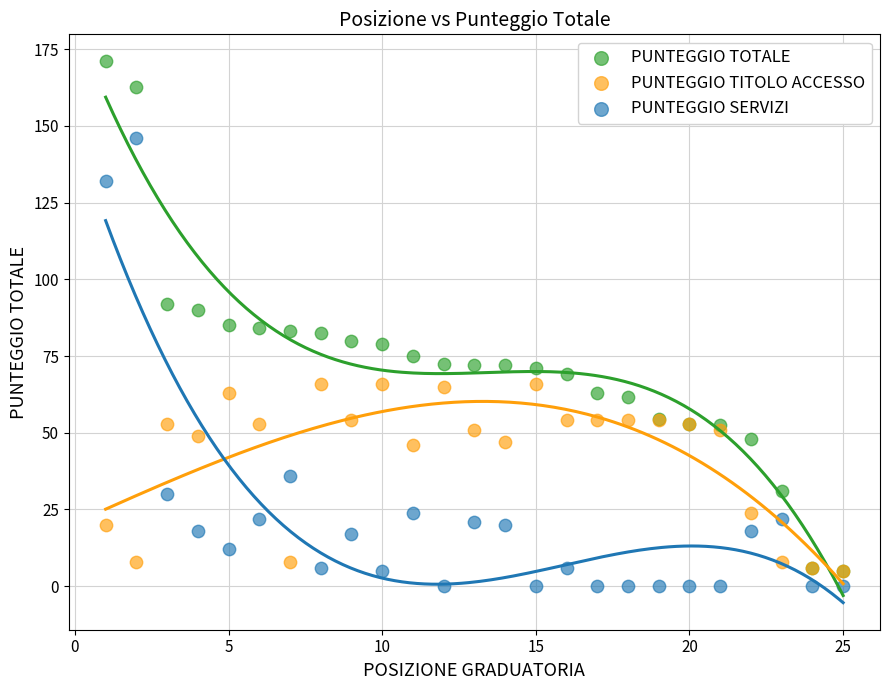

Which series reaches the maximum Y coordinate?

PUNTEGGIO TOTALE